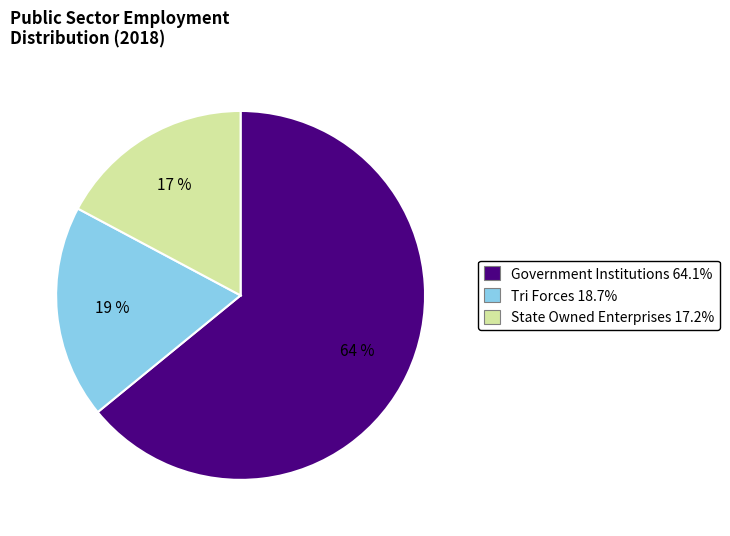

Is it true that State Owned Enterprises is 9% of the pie?

False